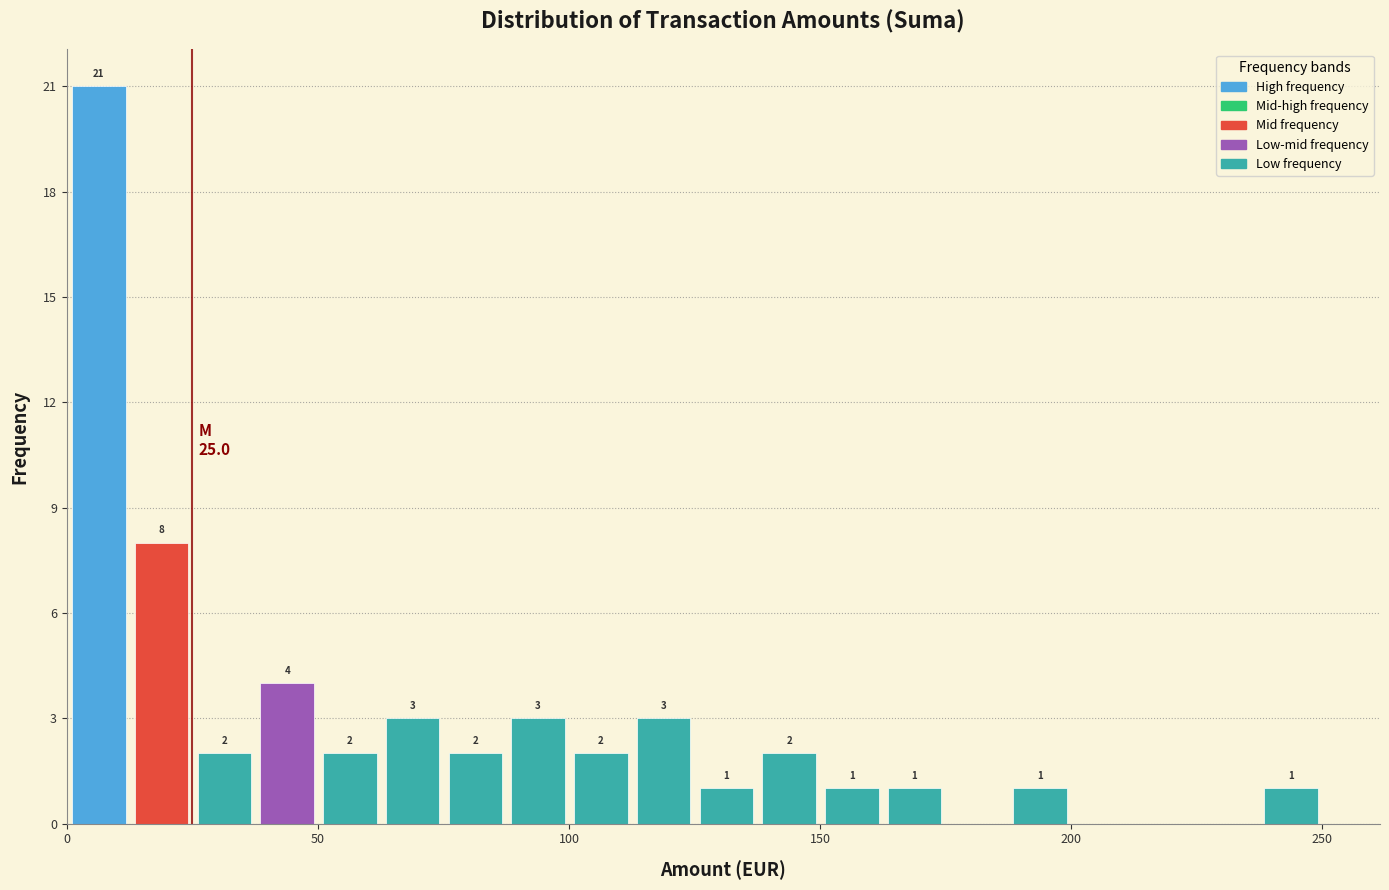

Read against the x-axis, roughly where is the centre of the tallest bar?

5